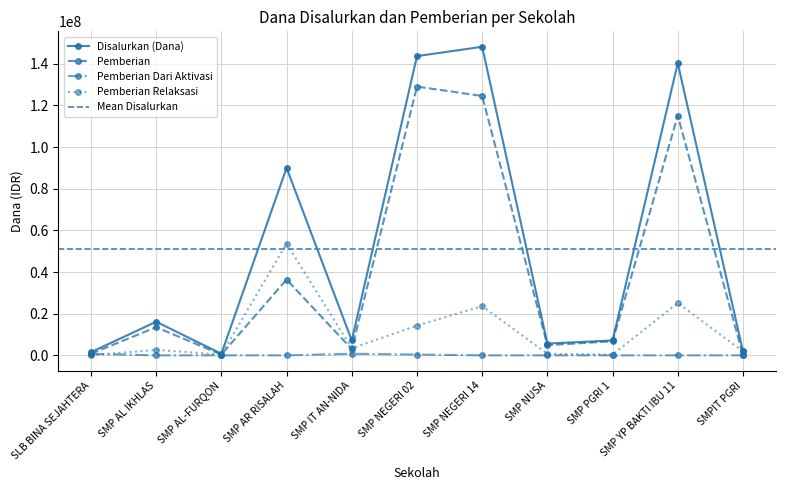

Reading right to left, list all the values displayed in this chart.

Disalurkan (Dana): SMPIT PGRI=1875000	SMP YP BAKTI IBU 11=140250000	SMP PGRI 1=7125000	SMP NUSA=5625000	SMP NEGERI 14=148125000	SMP NEGERI 02=143625000	SMP IT AN-NIDA=7125000	SMP AR RISALAH=90000000	SMP AL-FURQON=750000	SMP AL IKHLAS=16125000	SLB BINA SEJAHTERA=1500000
Pemberian: SMPIT PGRI=0	SMP YP BAKTI IBU 11=115125000	SMP PGRI 1=6750000	SMP NUSA=4875000	SMP NEGERI 14=124500000	SMP NEGERI 02=129000000	SMP IT AN-NIDA=3000000	SMP AR RISALAH=36375000	SMP AL-FURQON=375000	SMP AL IKHLAS=13500000	SLB BINA SEJAHTERA=750000
Pemberian Dari Aktivasi: SMPIT PGRI=0	SMP YP BAKTI IBU 11=0	SMP PGRI 1=0	SMP NUSA=0	SMP NEGERI 14=0	SMP NEGERI 02=375000	SMP IT AN-NIDA=750000	SMP AR RISALAH=0	SMP AL-FURQON=0	SMP AL IKHLAS=0	SLB BINA SEJAHTERA=750000
Pemberian Relaksasi: SMPIT PGRI=1875000	SMP YP BAKTI IBU 11=25125000	SMP PGRI 1=375000	SMP NUSA=750000	SMP NEGERI 14=23625000	SMP NEGERI 02=14250000	SMP IT AN-NIDA=3375000	SMP AR RISALAH=53625000	SMP AL-FURQON=375000	SMP AL IKHLAS=2625000	SLB BINA SEJAHTERA=0